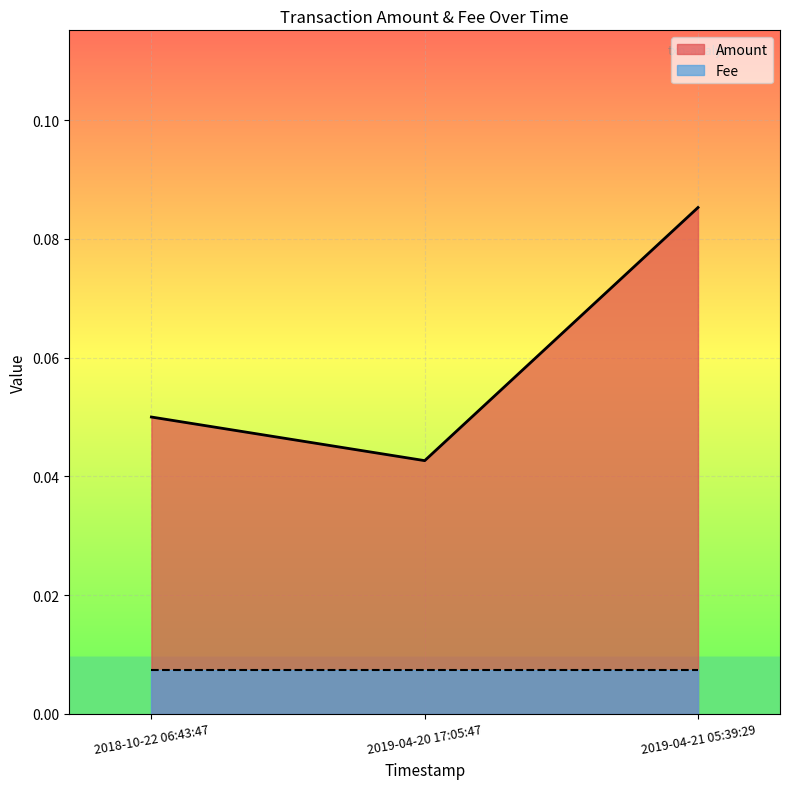

What position from the right is 2018-10-22 06:43:47?

3